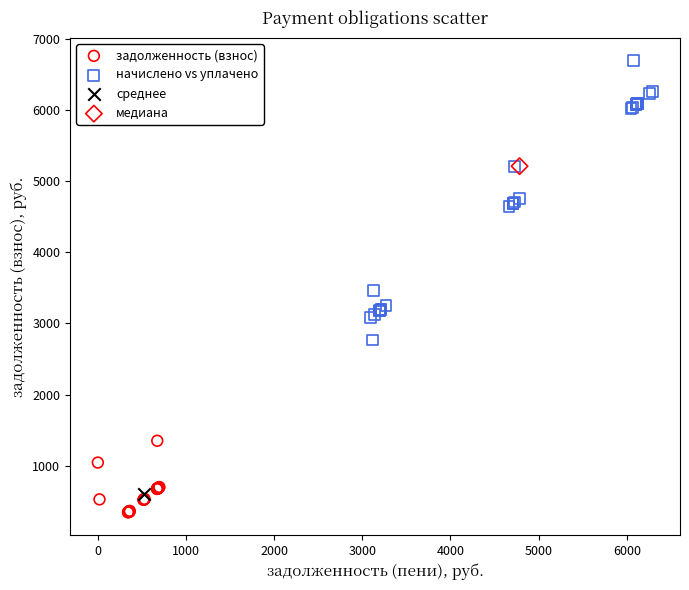

Which series contains the lowest Y value?

задолженность (взнос)